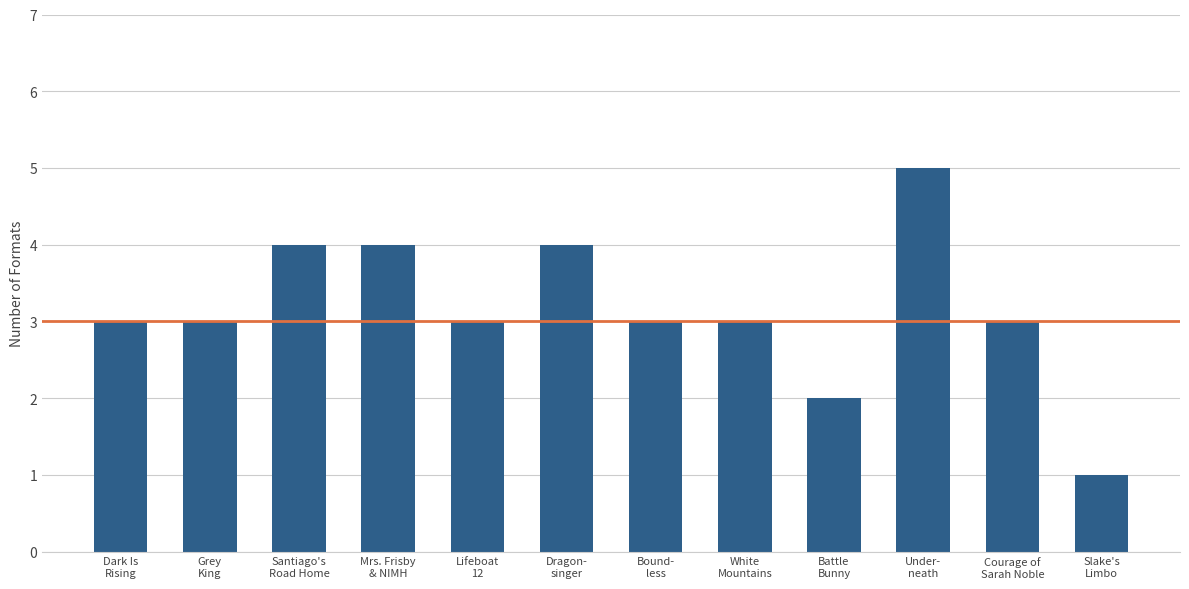

What is the sum of all values?

38